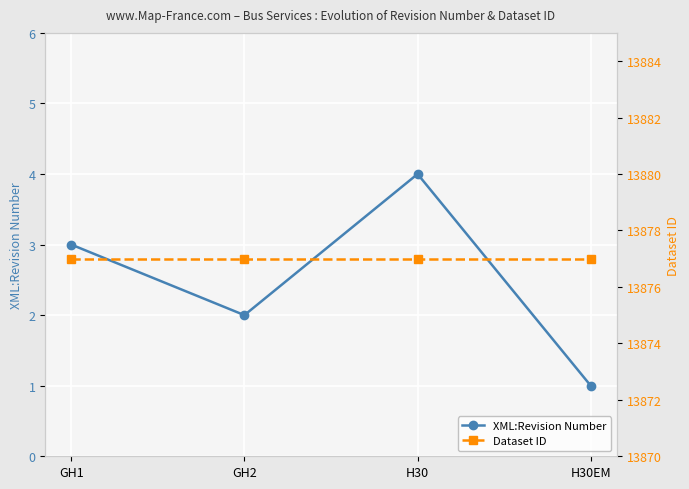

Between H30 and H30EM, which series saw the biggest shift?

XML:Revision Number